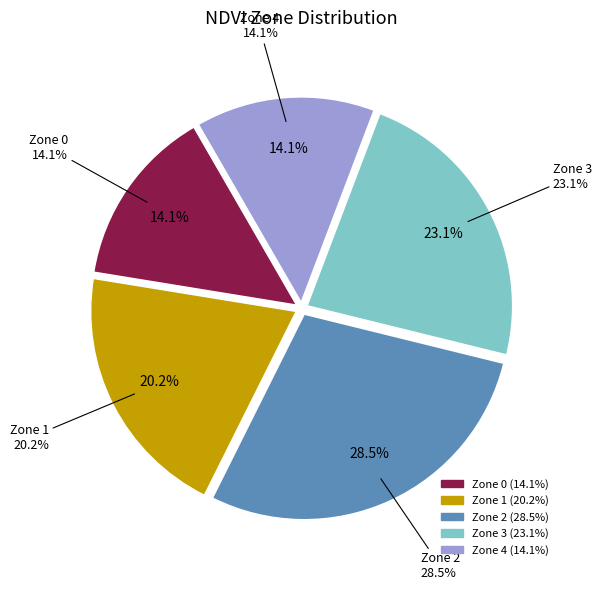

The Zone 2 slice represents 15% of the pie. True or false?

False